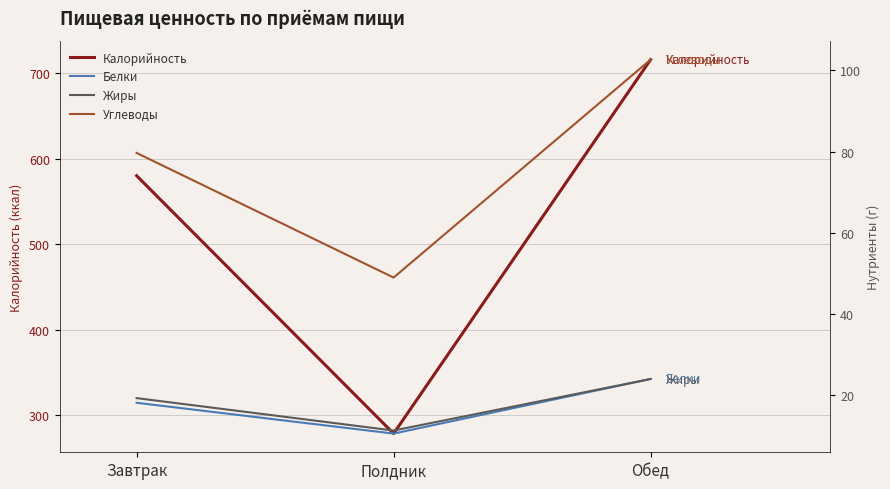

Rank the series by their maximum value, from highest to lowest.

Калорийность, Углеводы, Белки, Жиры